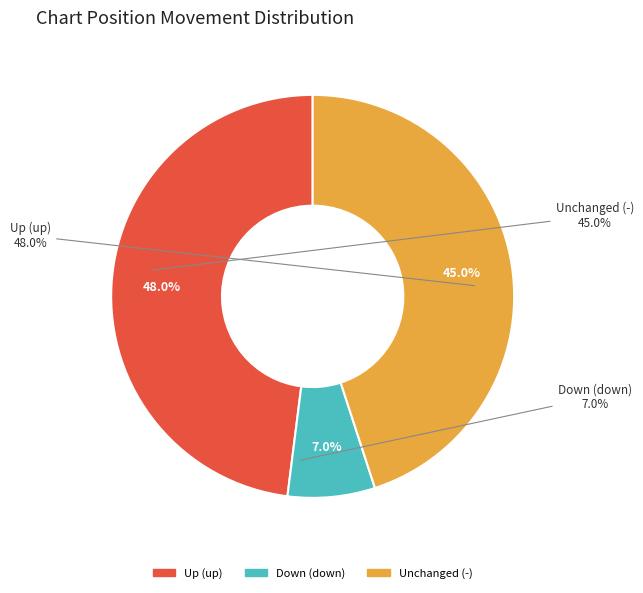

Does any single category account for the majority?

No